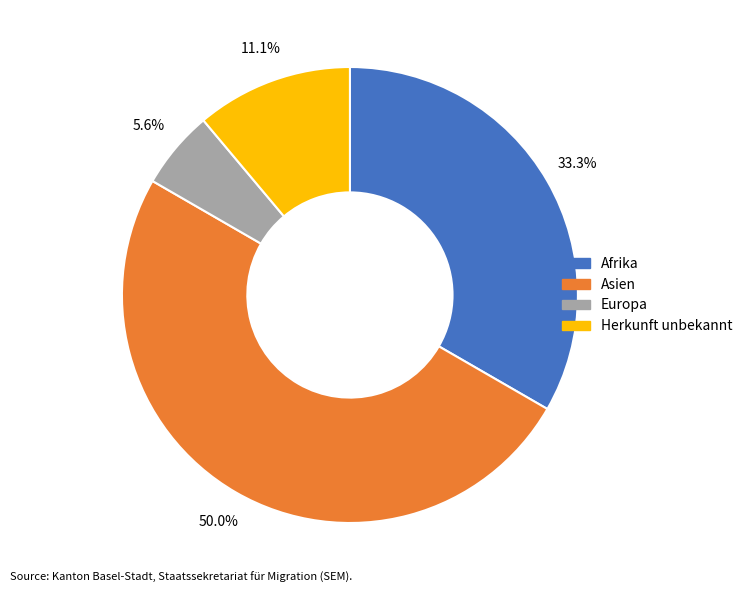

Does Europa account for over 50% of the chart?

No